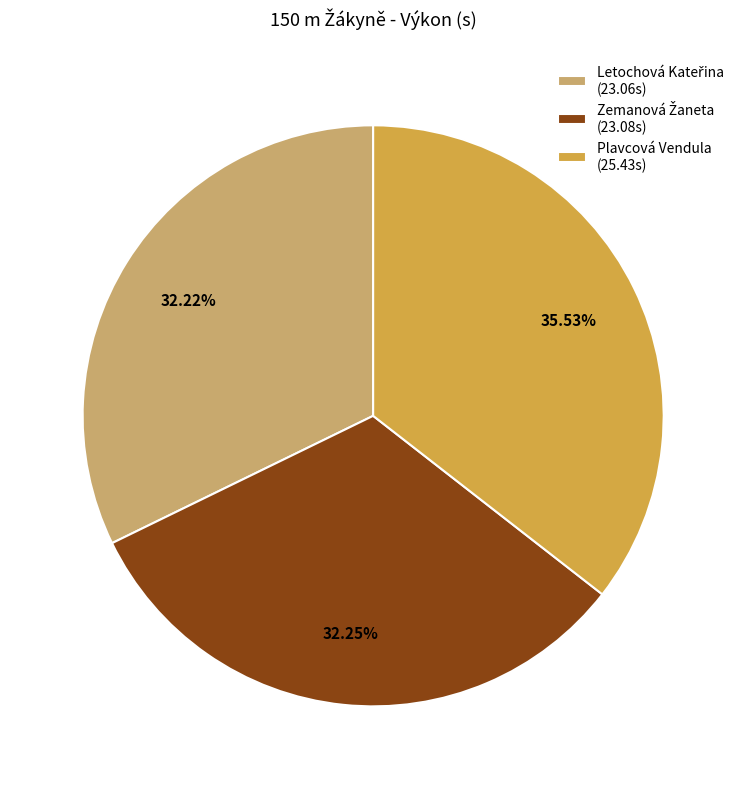

Is there a majority slice in this chart?

No